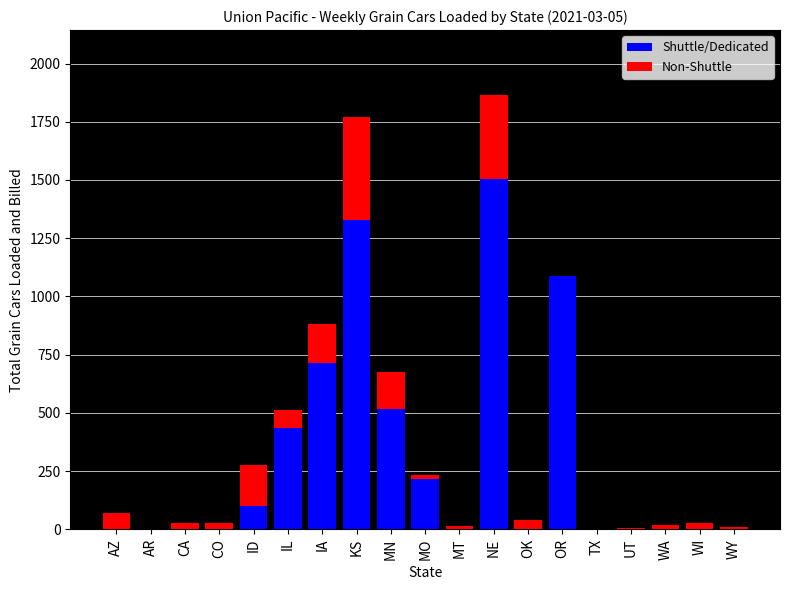

The value of Shuttle/Dedicated at CA is 778. True or false?

False